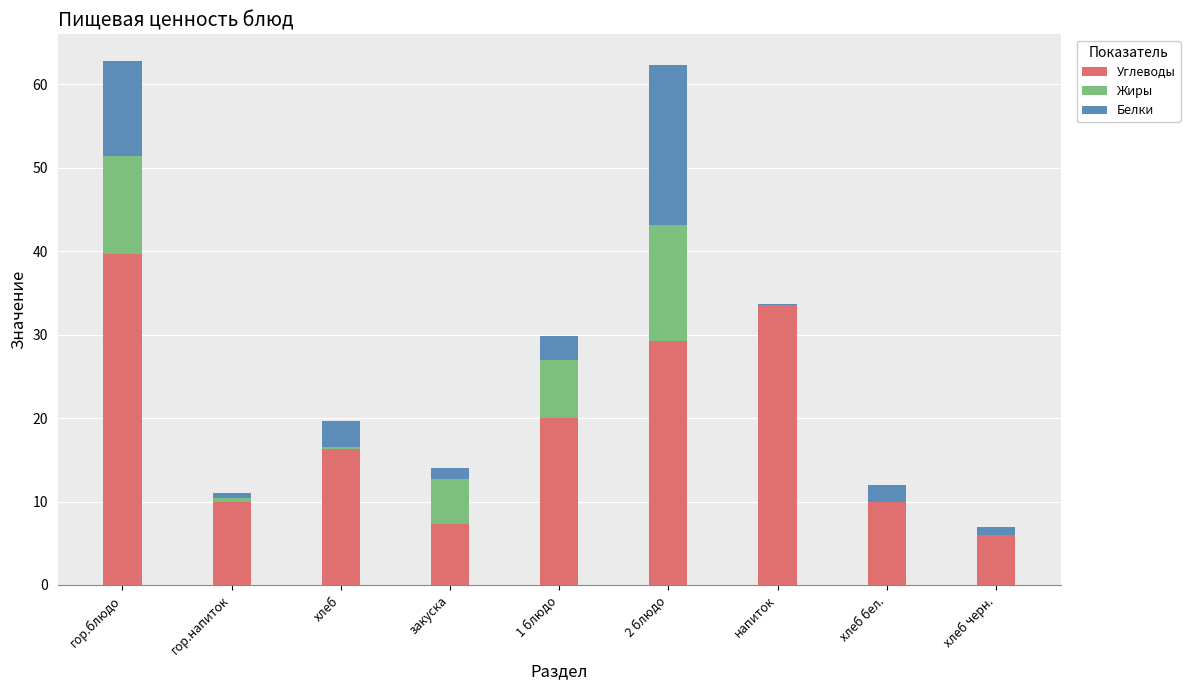

The value of Углеводы at хлеб is 8.9. True or false?

False